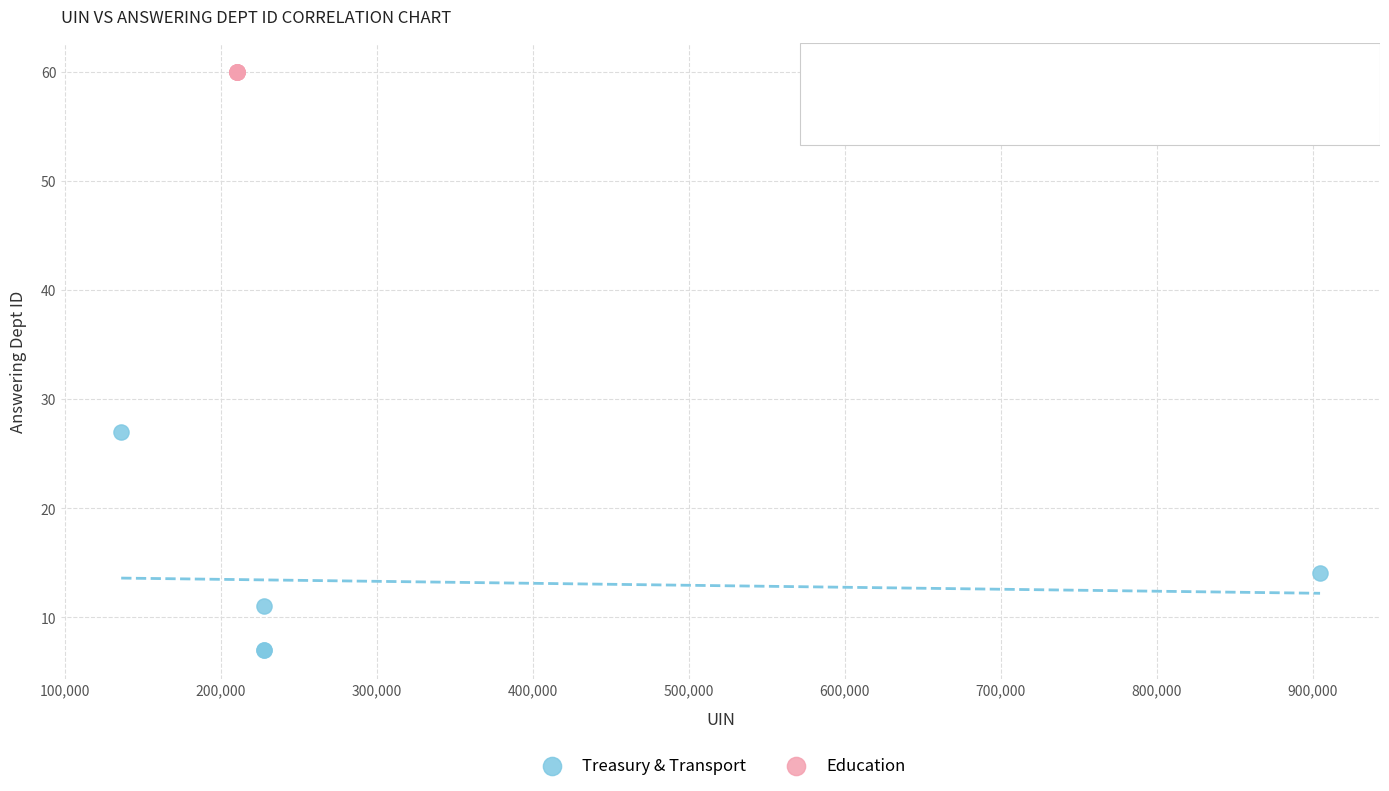

Which series reaches the maximum Y coordinate?

Education